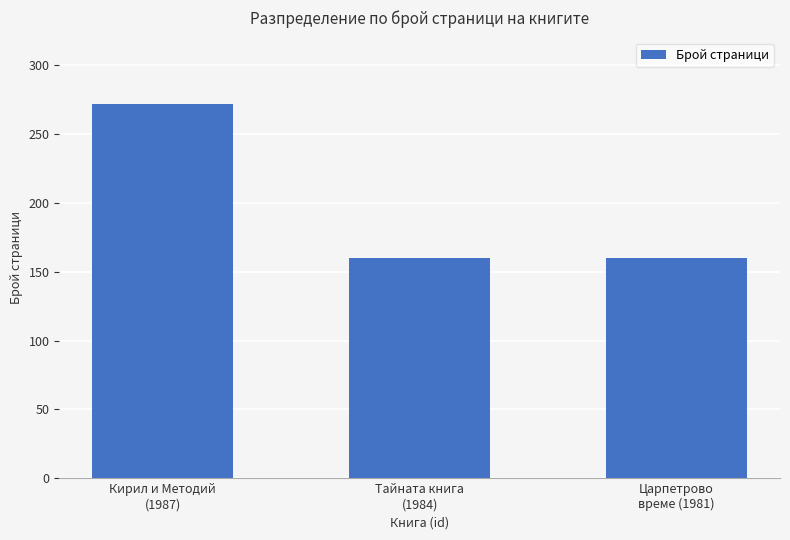

How many values exceed 160?

1